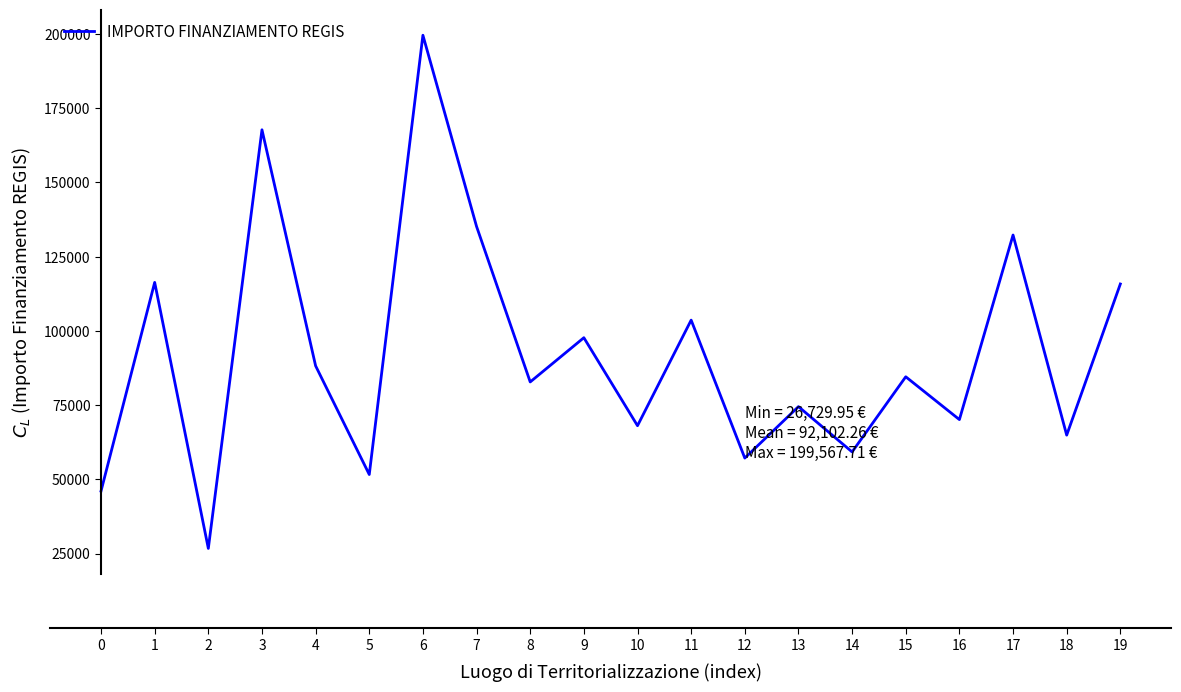

How many lines are shown in the chart?

1